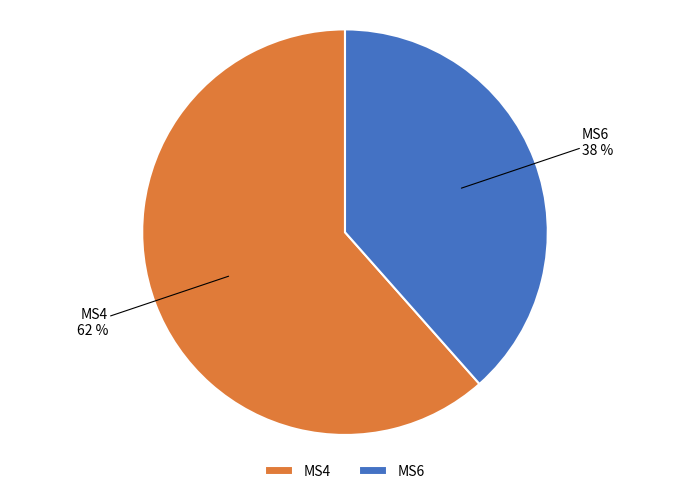

Which category has the smallest portion of the pie?

MS6